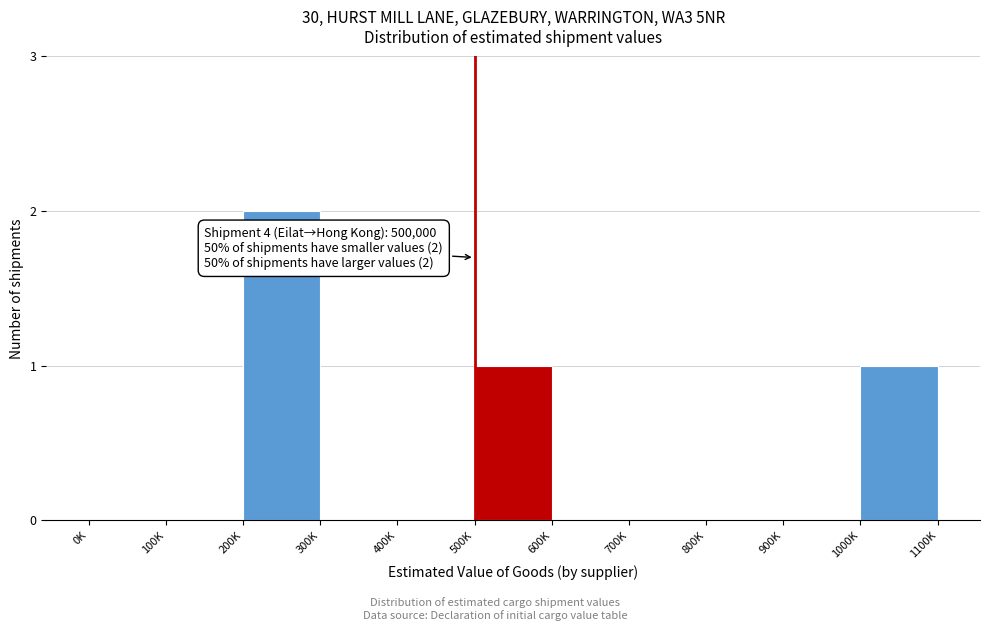

Reading right to left, what are all the values shown in this chart?

1000K=1	900K=0	800K=0	700K=0	600K=0	500K=1	400K=0	300K=0	200K=2	100K=0	0K=0